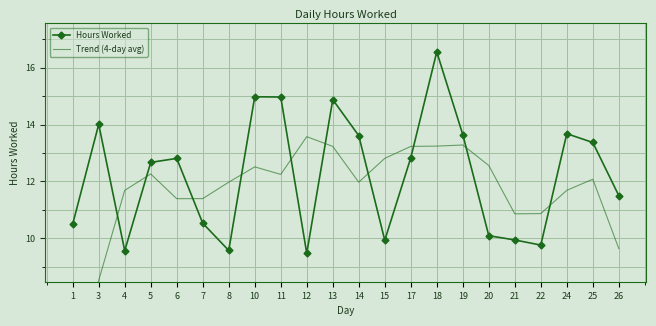

What is the sum of all Trend (4-day avg) values?

257.2